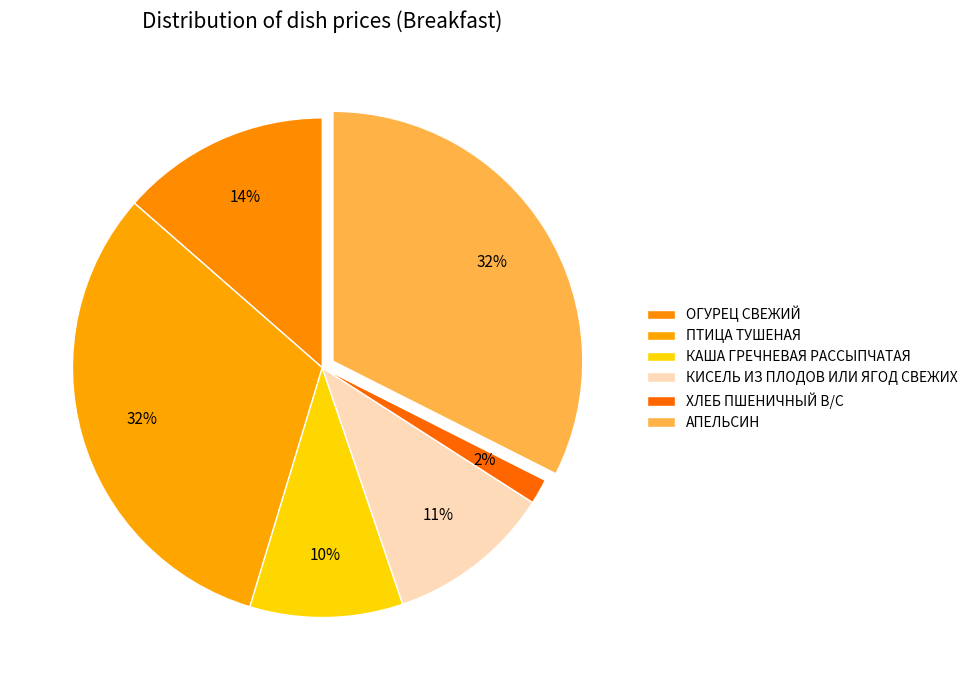

How many segments does this pie chart have?

6